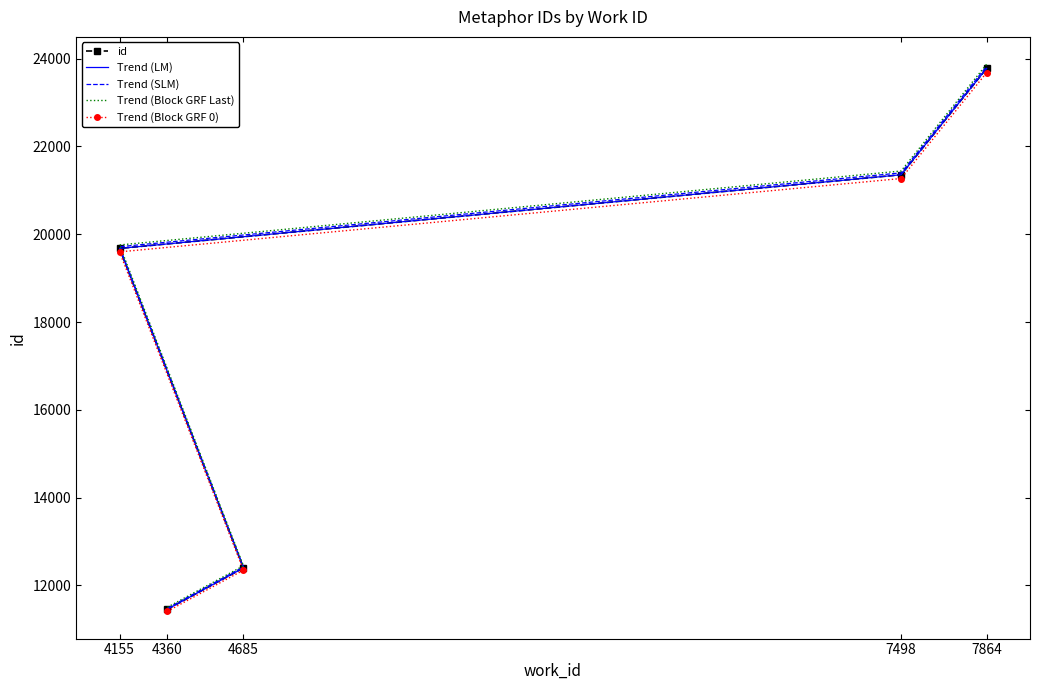

Is it true that Trend (Block GRF Last) equals 17088.1 at 4360?

False